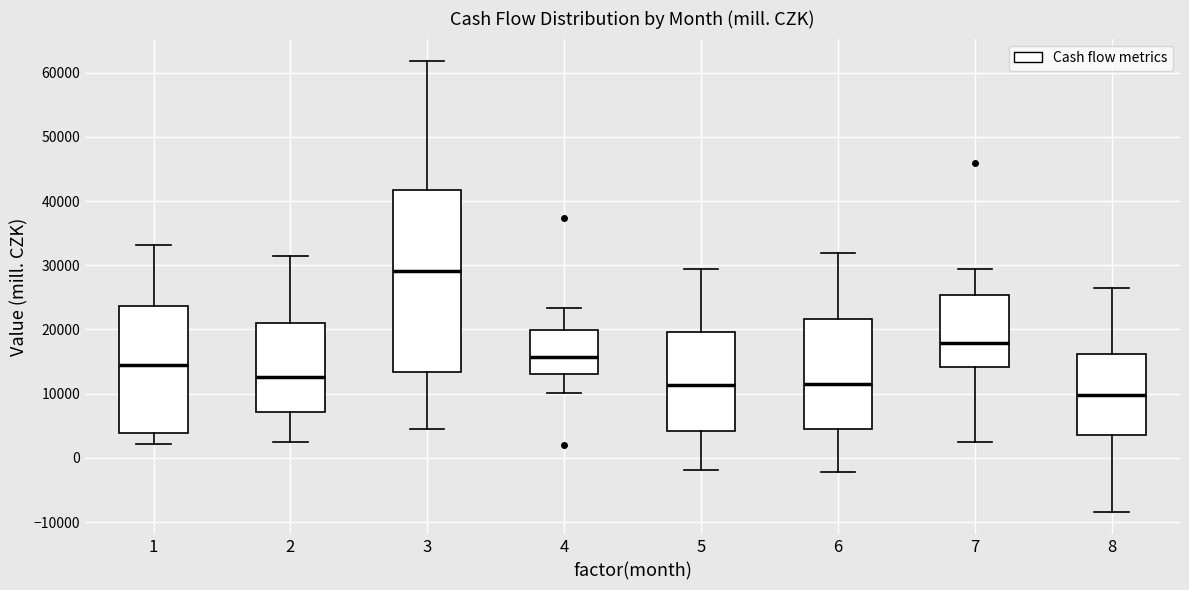

Where does the lower whisker of the box at x = 5 end on the y-axis? The values are not printed on the chart, so give them approximately, as read against the axis.

-2000